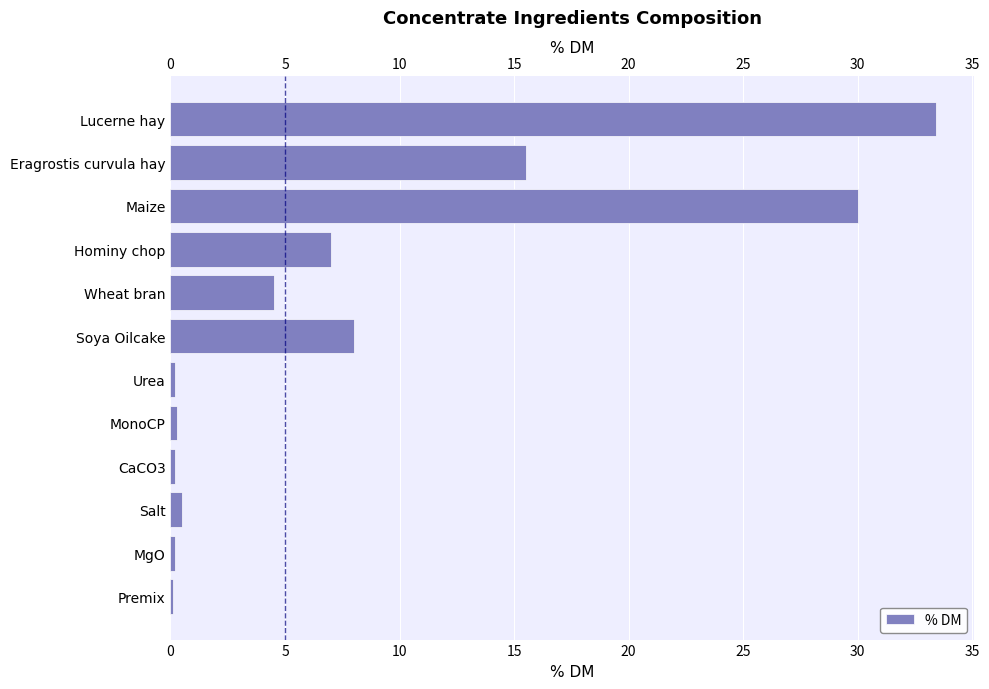

What is the average value?

8.3